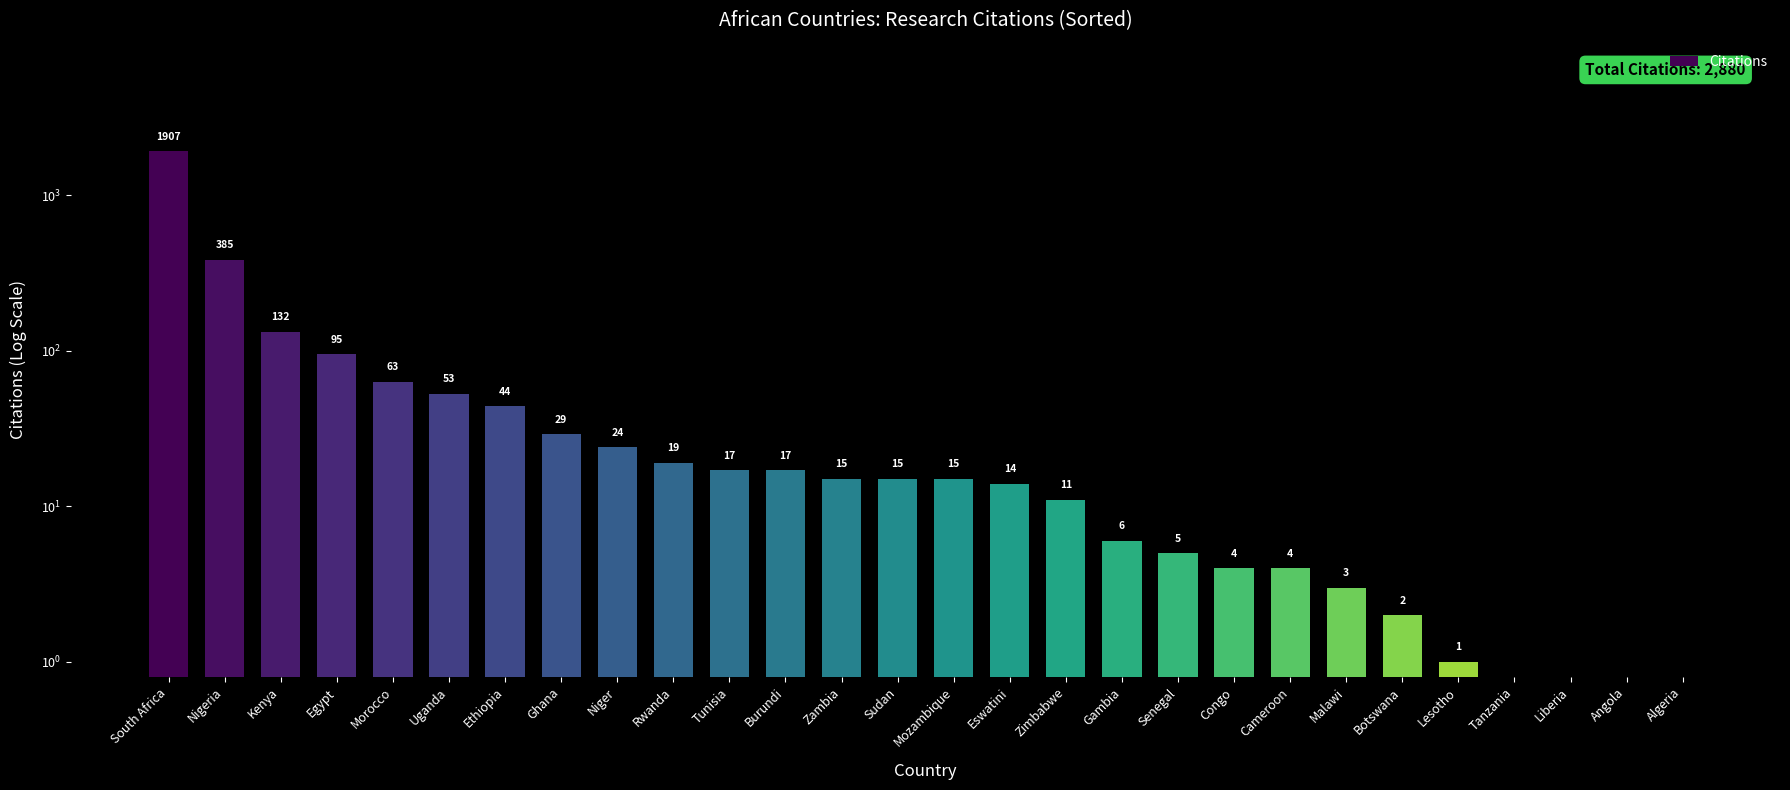

Where is the data nearest to the value 953?

Nigeria